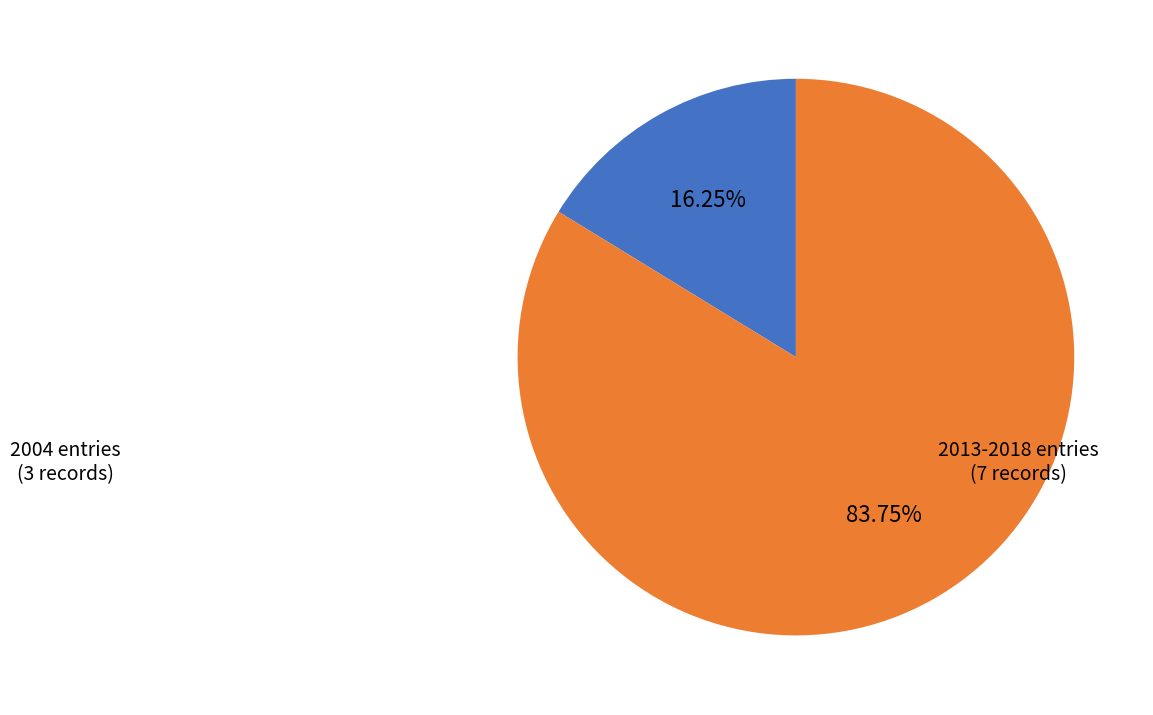

Does any single category account for the majority?

Yes